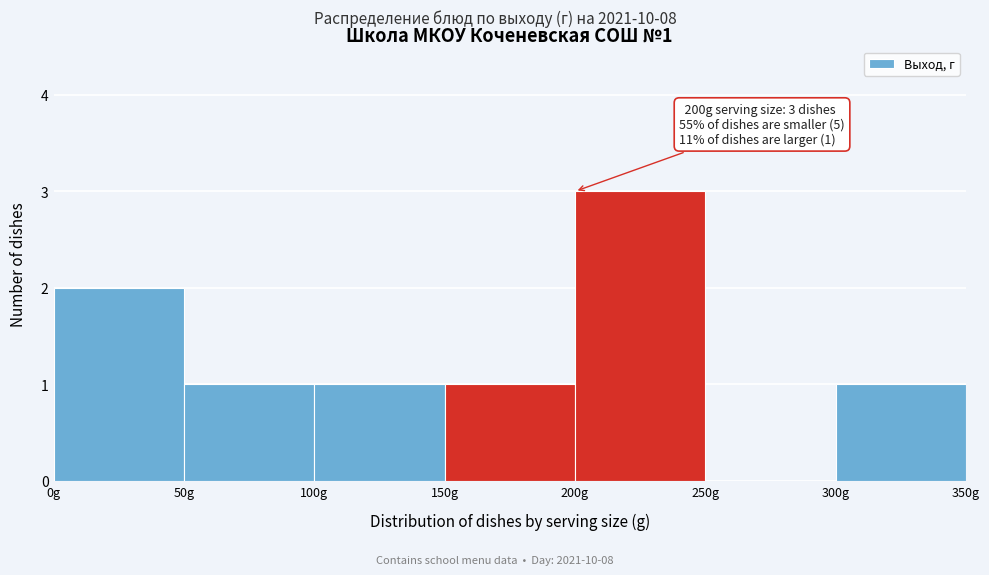

Over which range of the x-axis is the bar tallest?

200 to 250